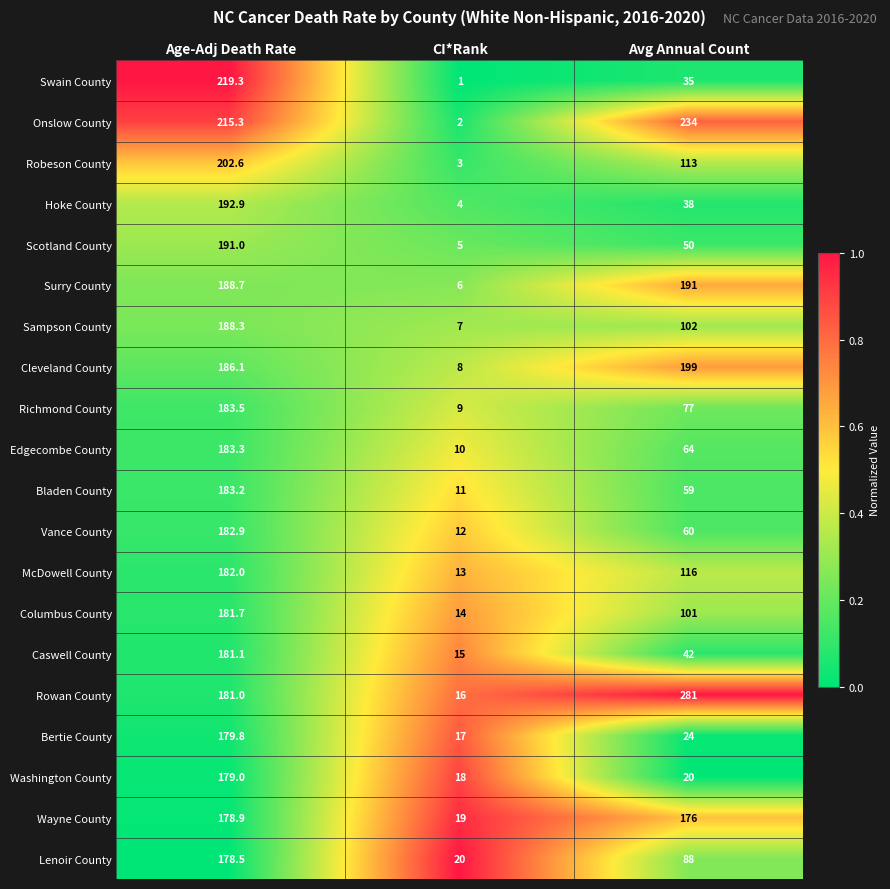

Rank the categories by Rowan County value from lowest to highest.

CI*Rank, Age-Adj Death Rate, Avg Annual Count